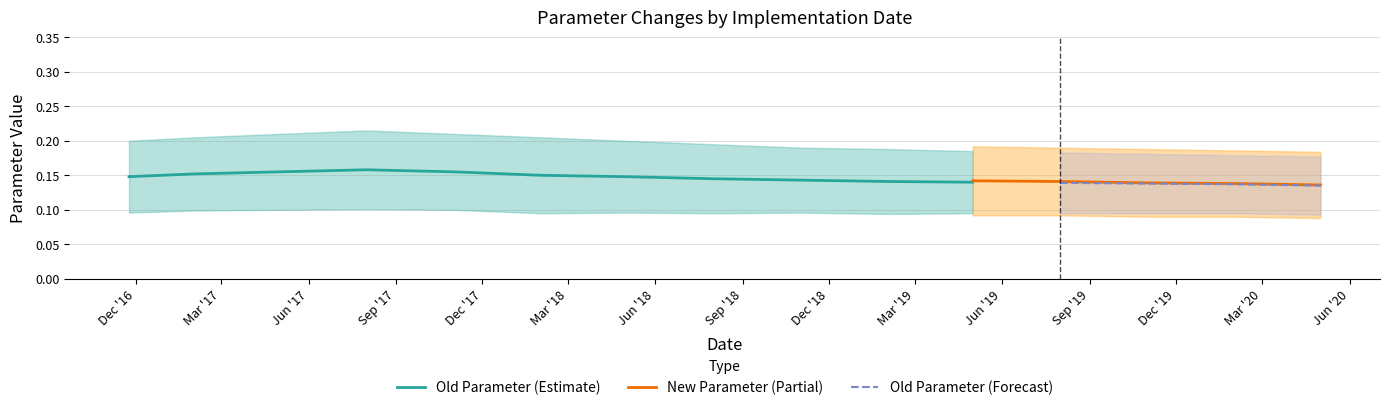

What is the minimum value shown in the chart?

0.1